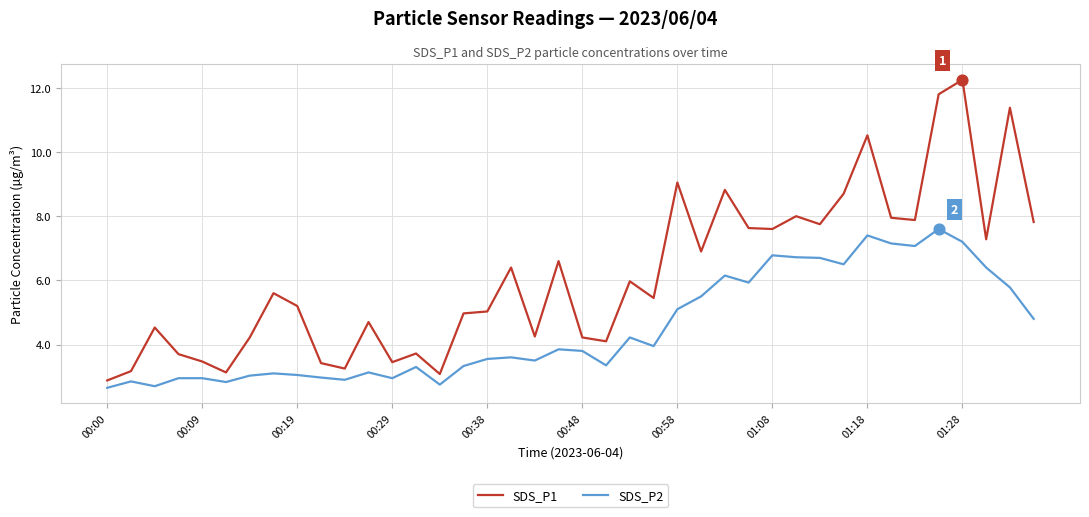

What are all the series names shown in the legend?

SDS_P1, SDS_P2